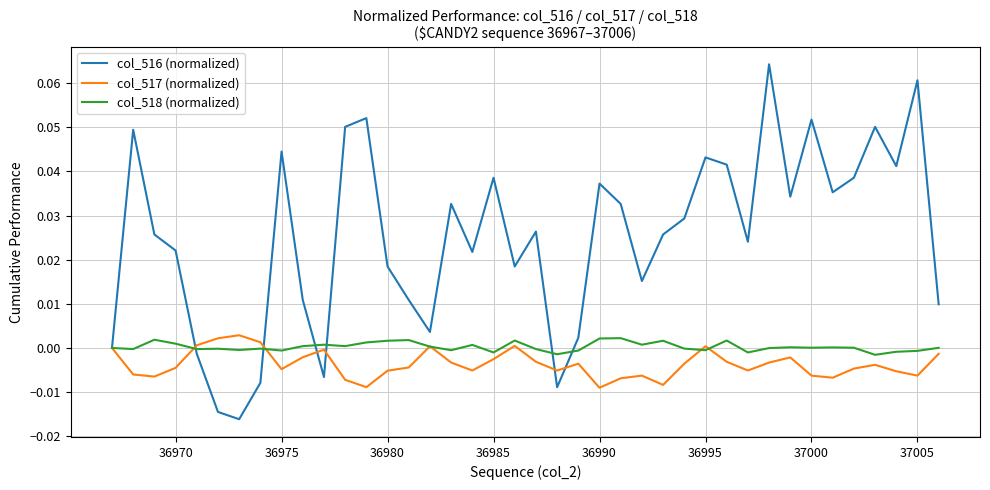

Does the chart display data point markers on the line(s)?

No